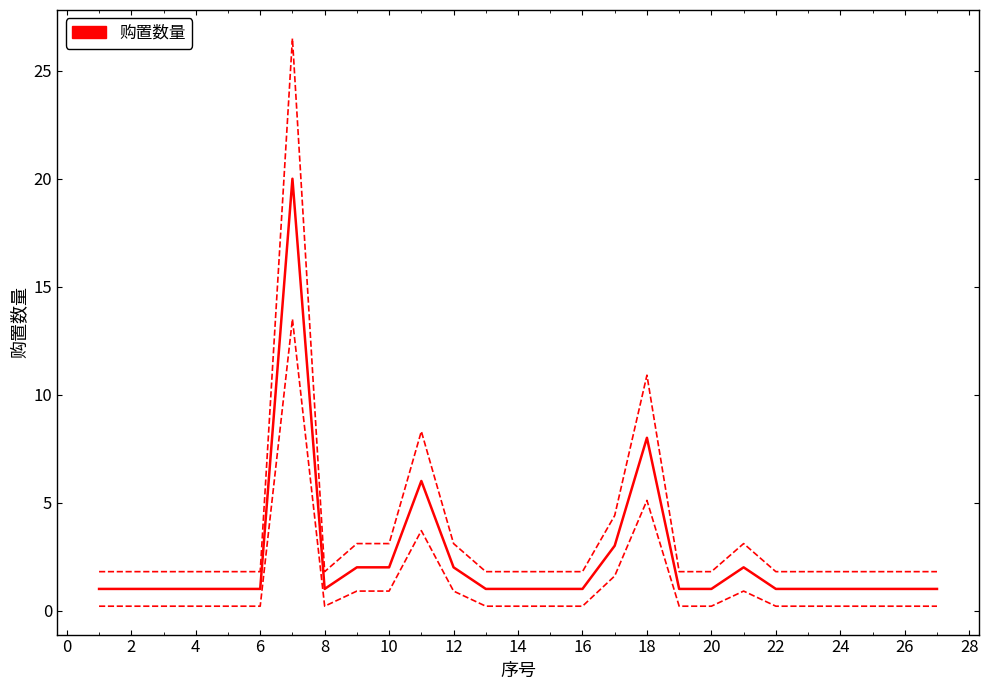

Is this an area chart (filled region under the line)?

No